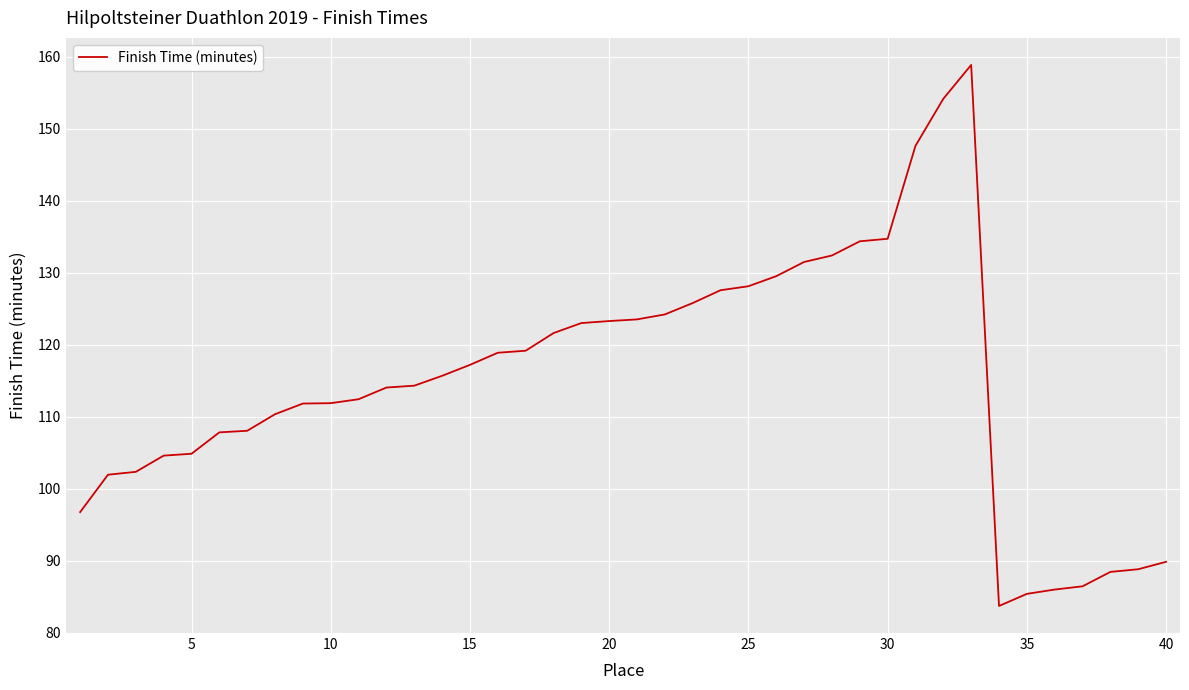

What is the smallest value displayed?

83.8